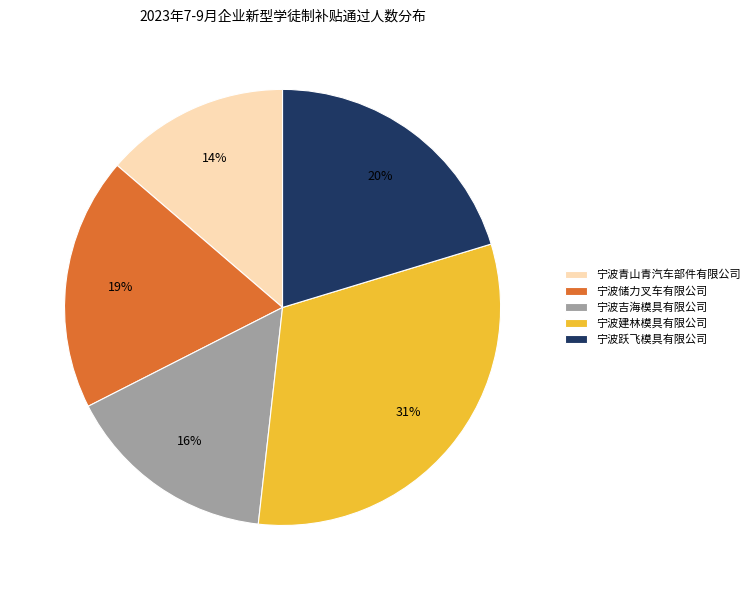

Is it true that 宁波跃飞模具有限公司 is 8% of the pie?

False